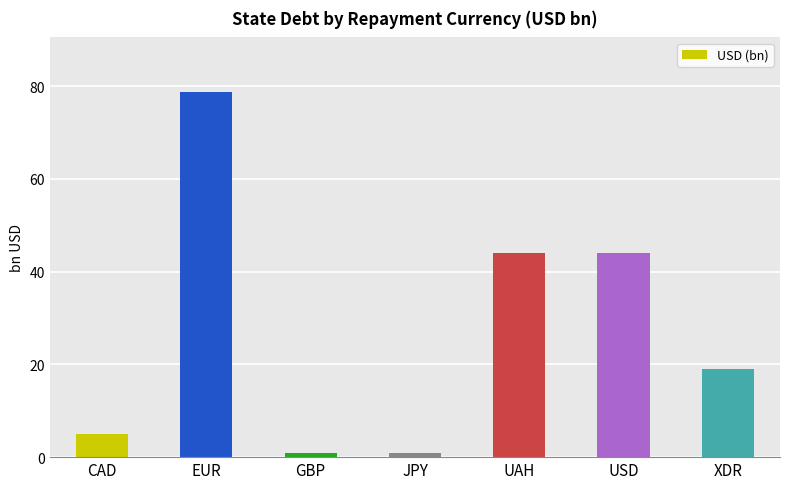

What is the greatest value displayed?

78.7